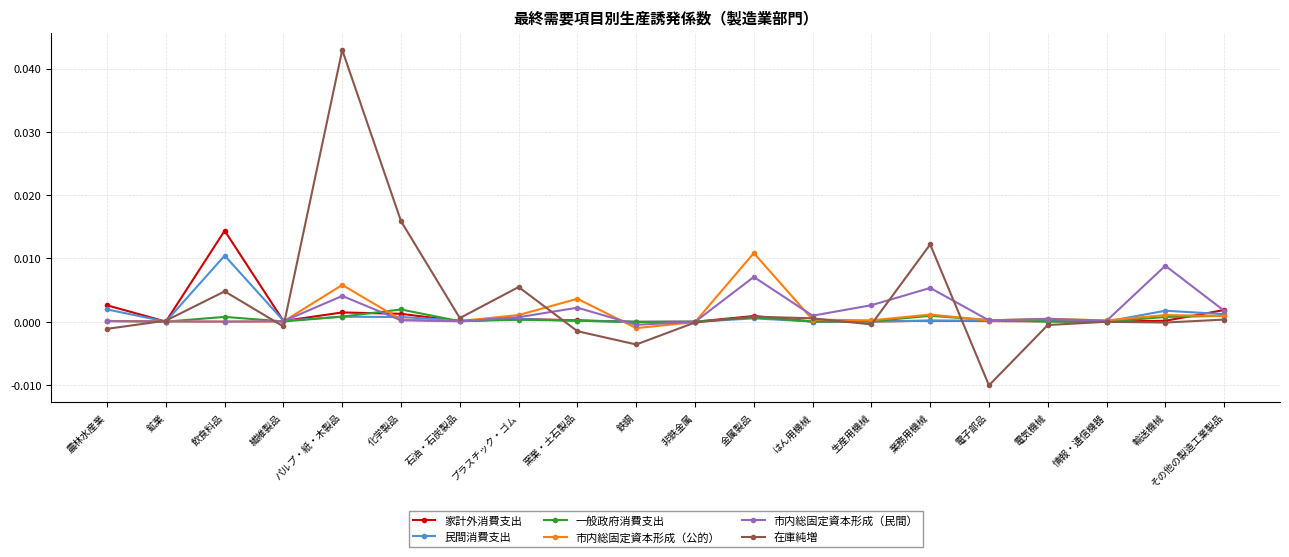

What is the label of the 3rd point from the right?

情報・通信機器